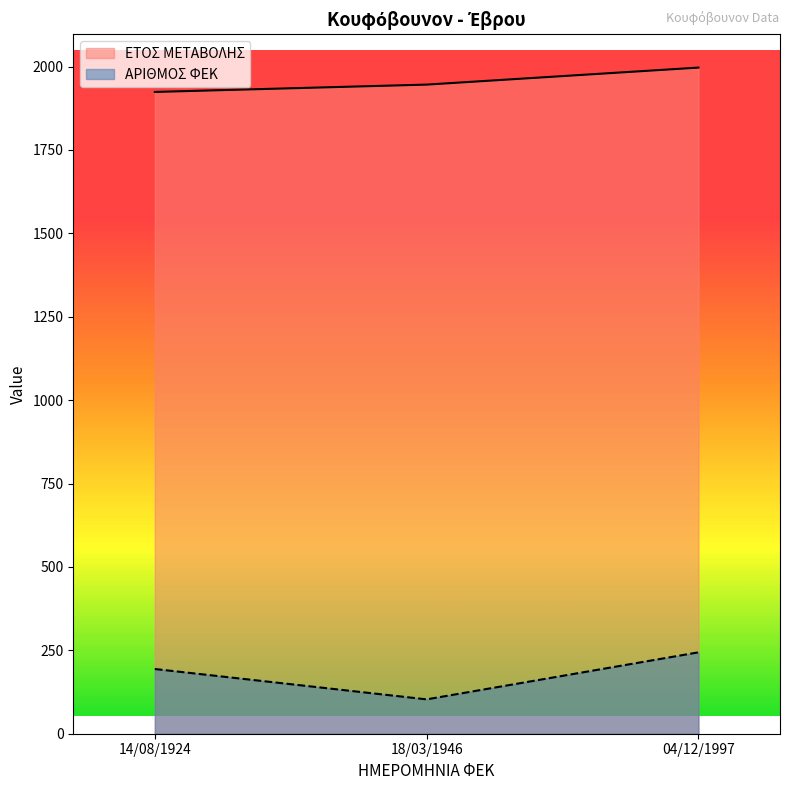

What is the sum of the ΑΡΙΘΜΟΣ ΦΕΚ values at 14/08/1924 and 18/03/1946?

297